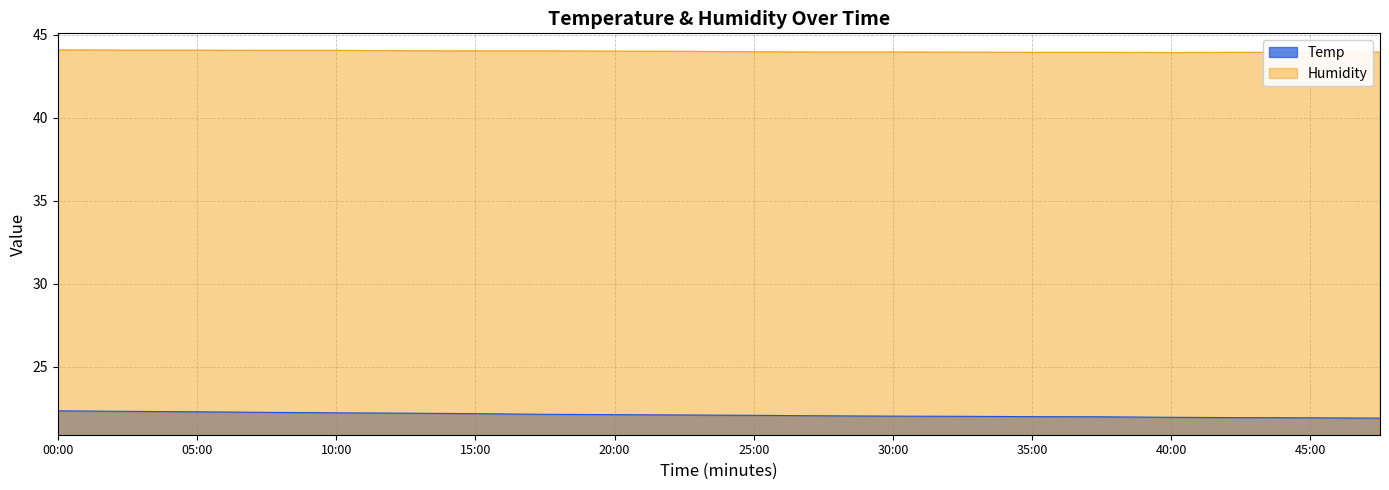

What position from the right is 00:00?

20